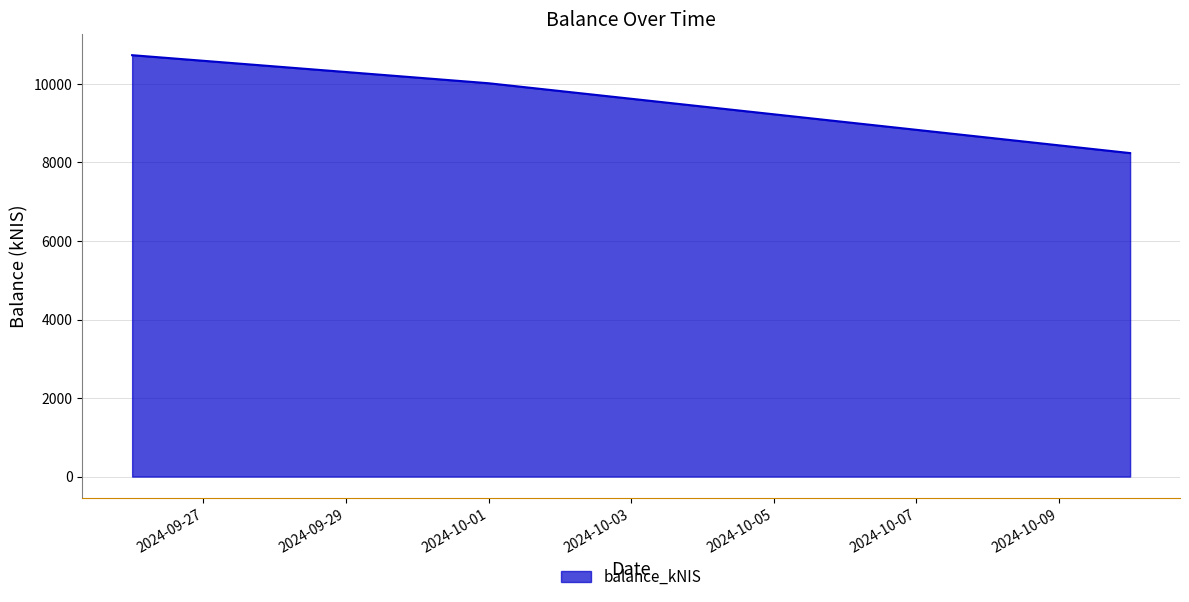

What is the smallest value displayed?

8239.3